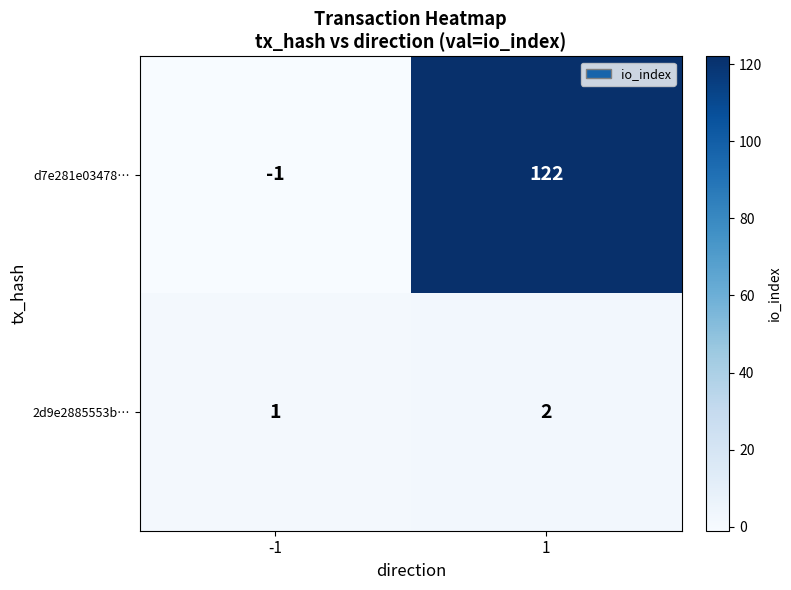

What is the sum of the d7e281e03478… values at -1 and 1?

121